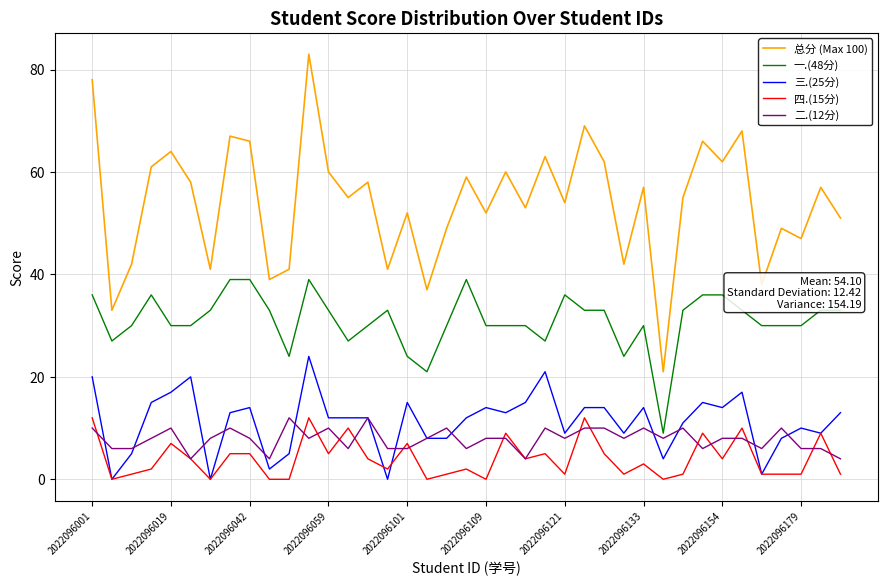

True or false: 三.(25分) and 总分 (Max 100) intersect in this chart.

False